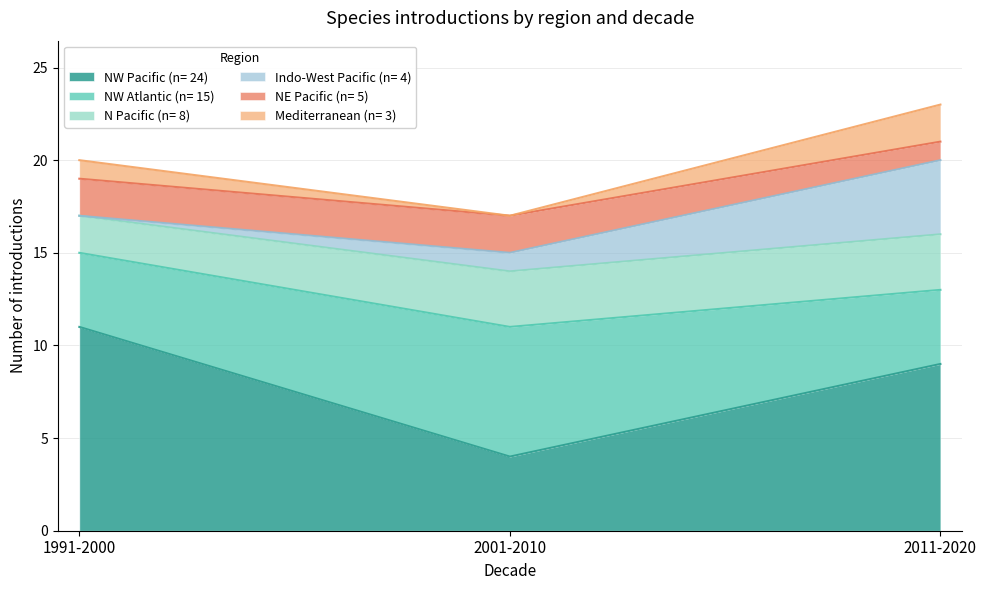

The Indo-West Pacific (n= 4) series shows 1 at 2001-2010. True or false?

False